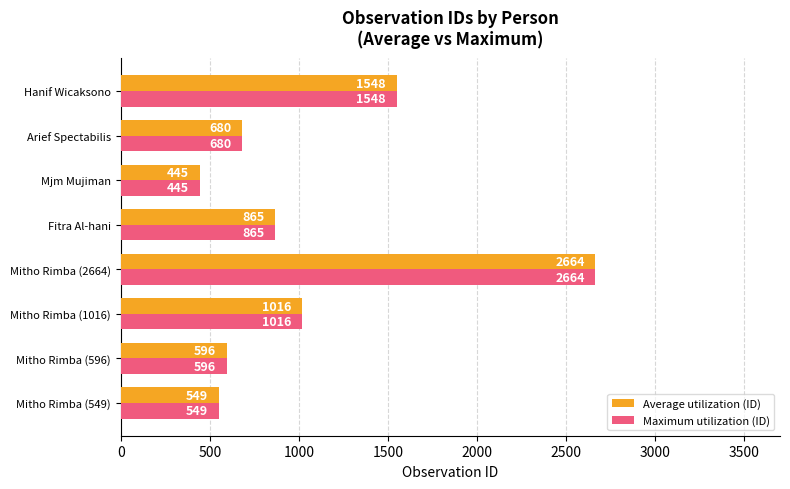

How many series are shown in this chart?

2